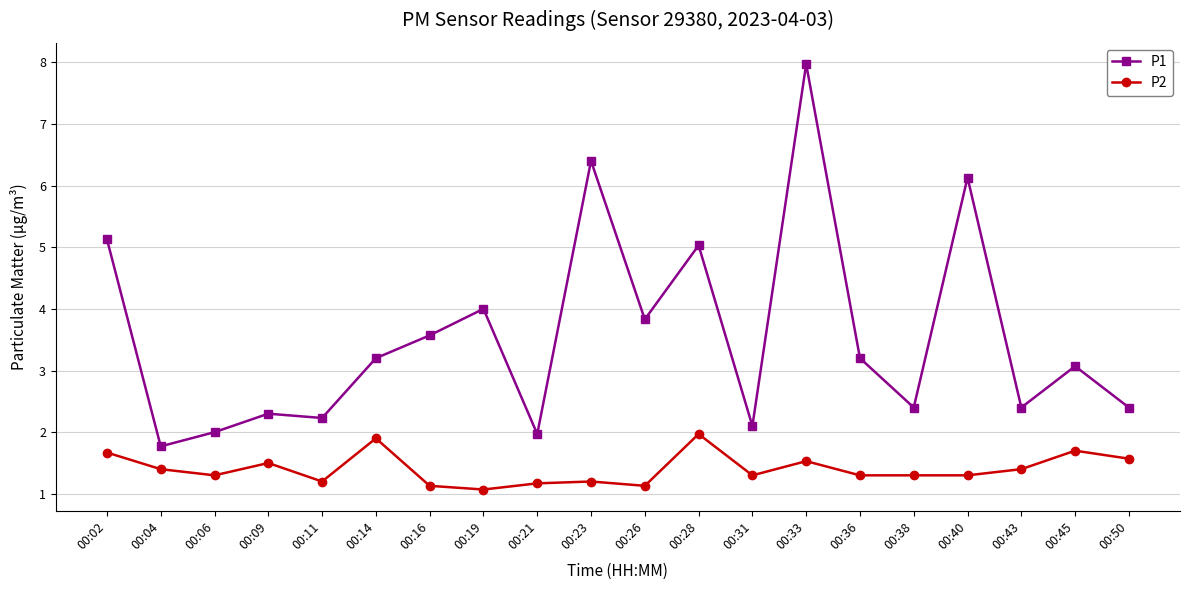

Where is the first local minimum for P2?

00:06